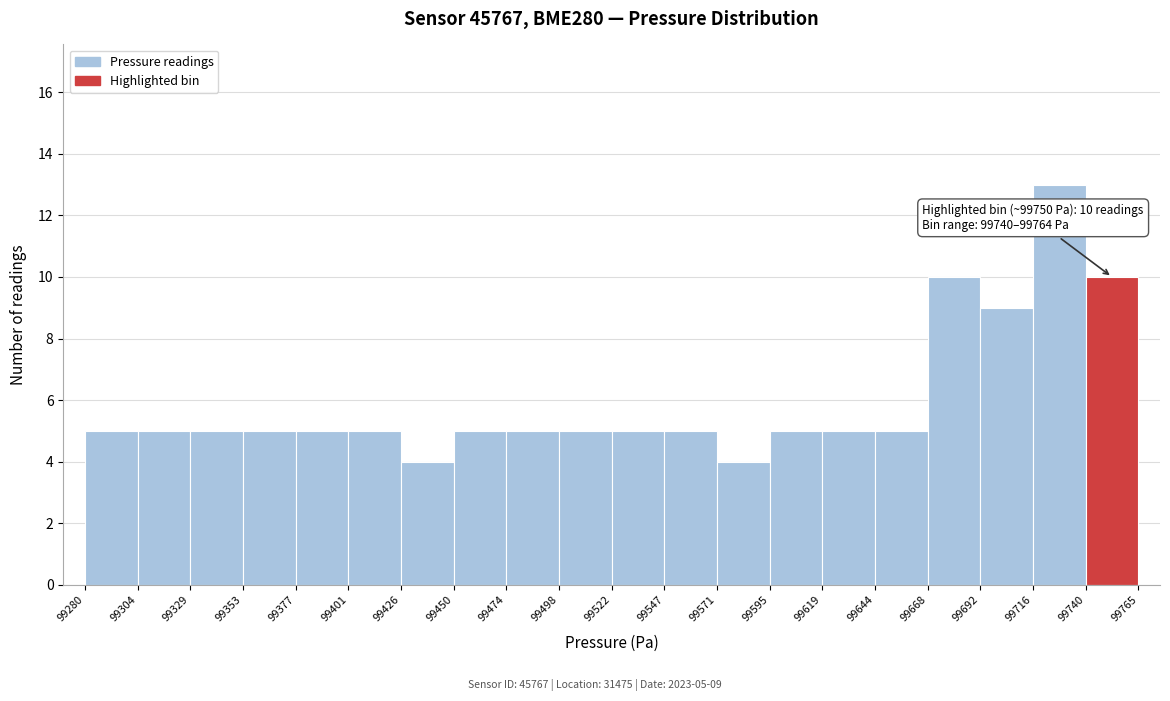

Which range on the x-axis has the tallest bar?

99716 to 99740